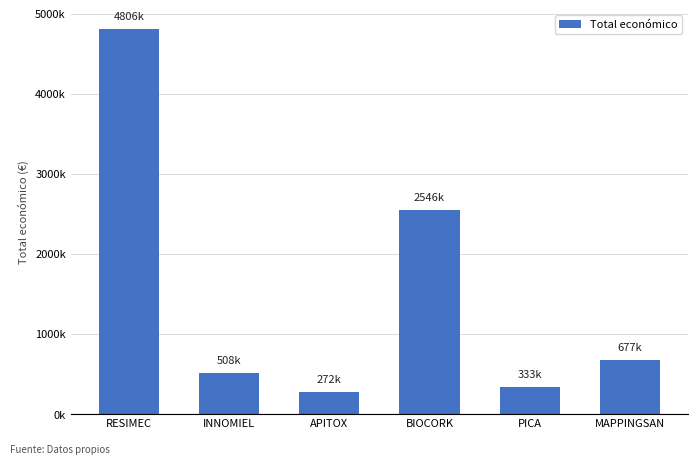

Does the chart contain any negative values?

No